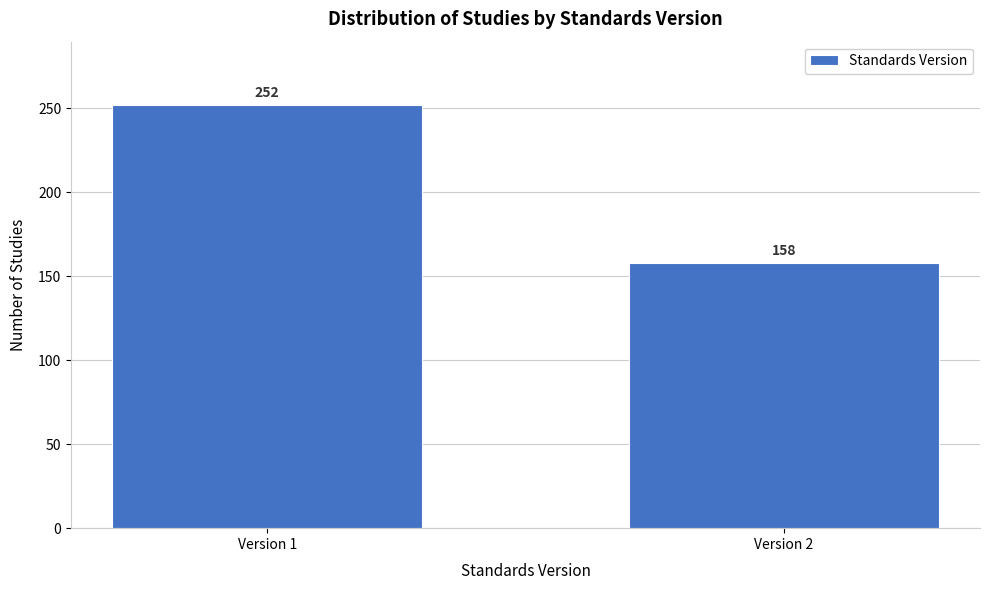

Reading left to right, list all the values displayed in this chart.

252	158